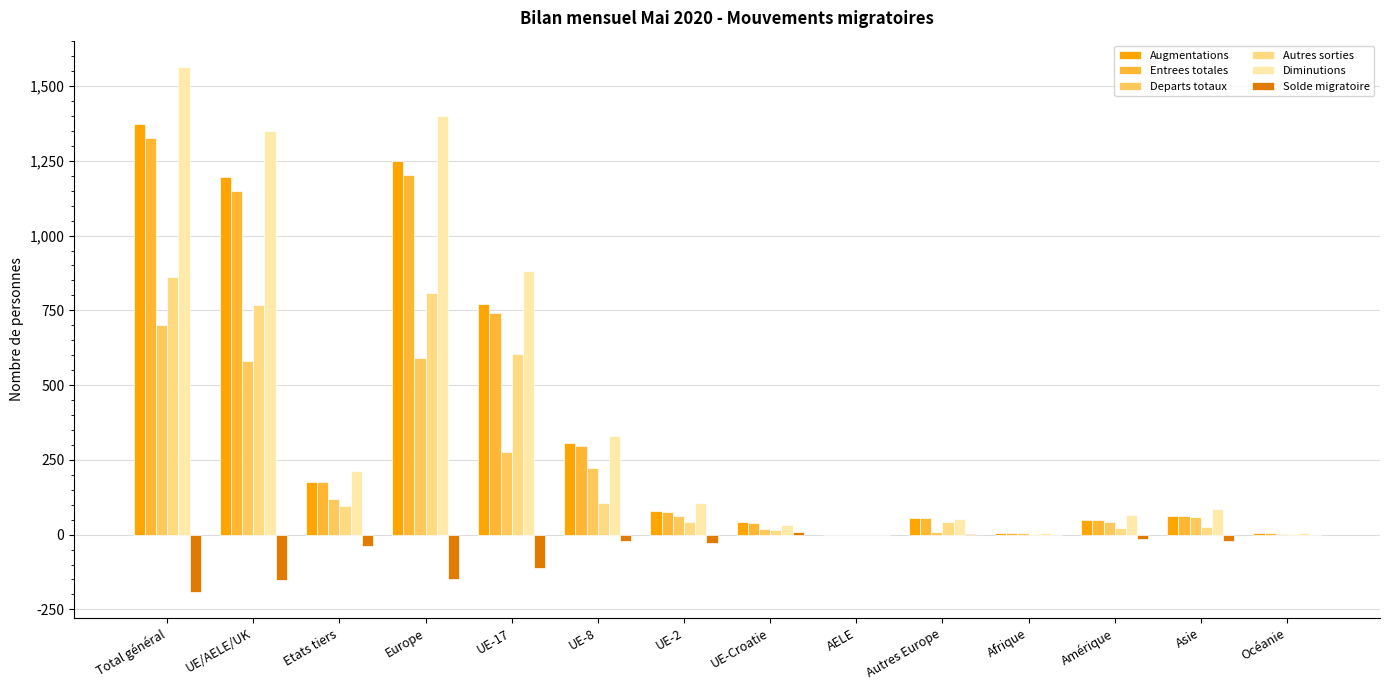

Count the number of categories in the chart.

14